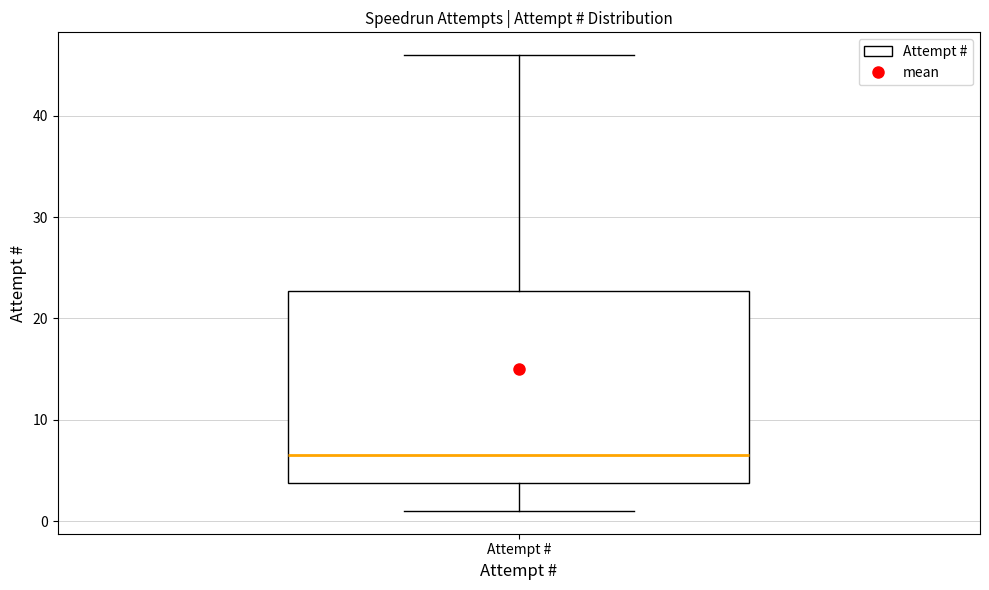

Read this box plot against the y-axis: the position of the median line, the range covered by the box, and the ends of both whiskers. The values are not printed on the chart, so give them approximately, as read against the axis.

median 7, box 4 to 23, whiskers 1 to 46